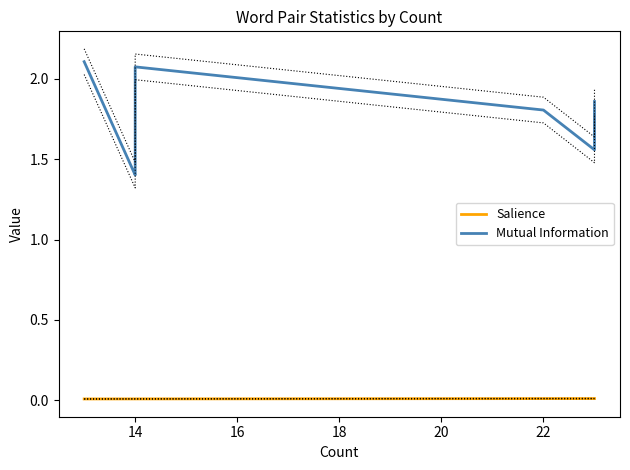

What are all the series names shown in the legend?

Salience, Mutual Information